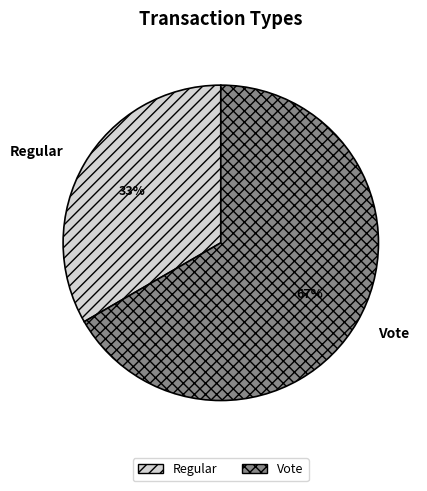

Which category has the biggest portion of the pie?

Vote